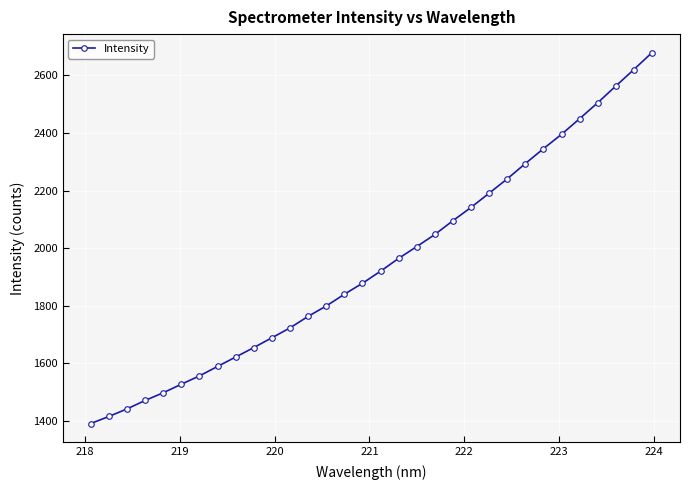

True or false: there are more than 2 points higher than both neighbors.

False